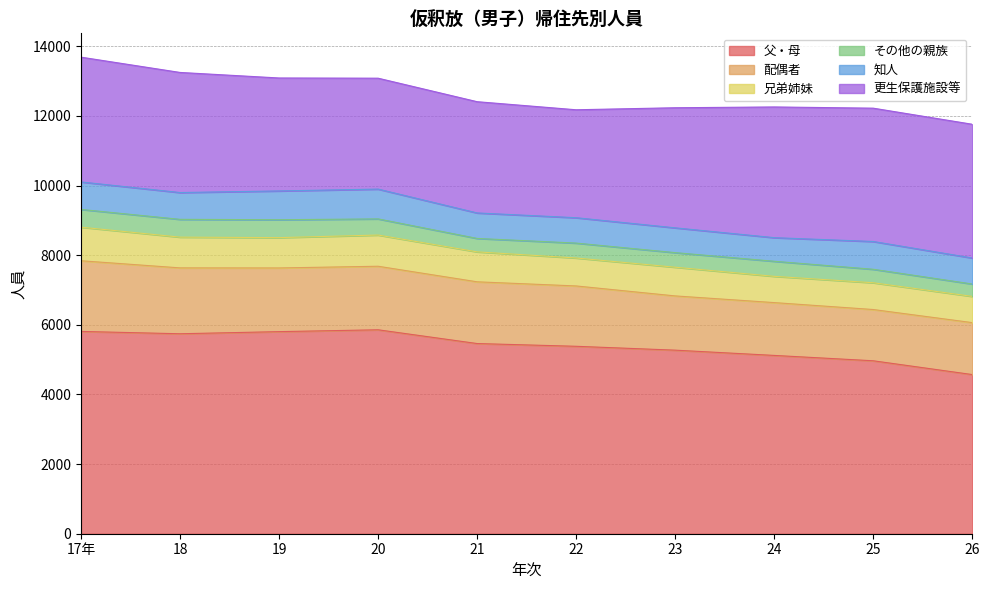

The value of 兄弟姉妹 at 26 is 196. True or false?

False